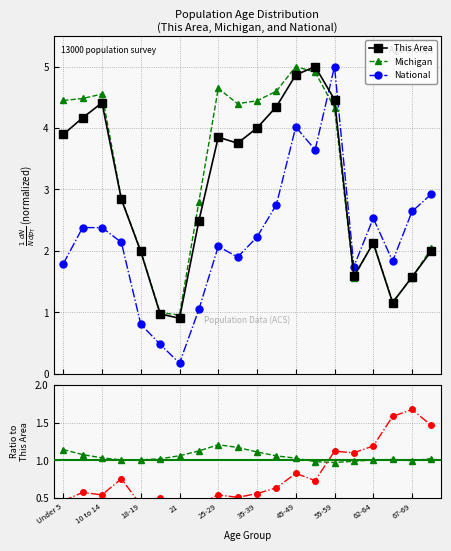

Count the number of categories in the chart.

20